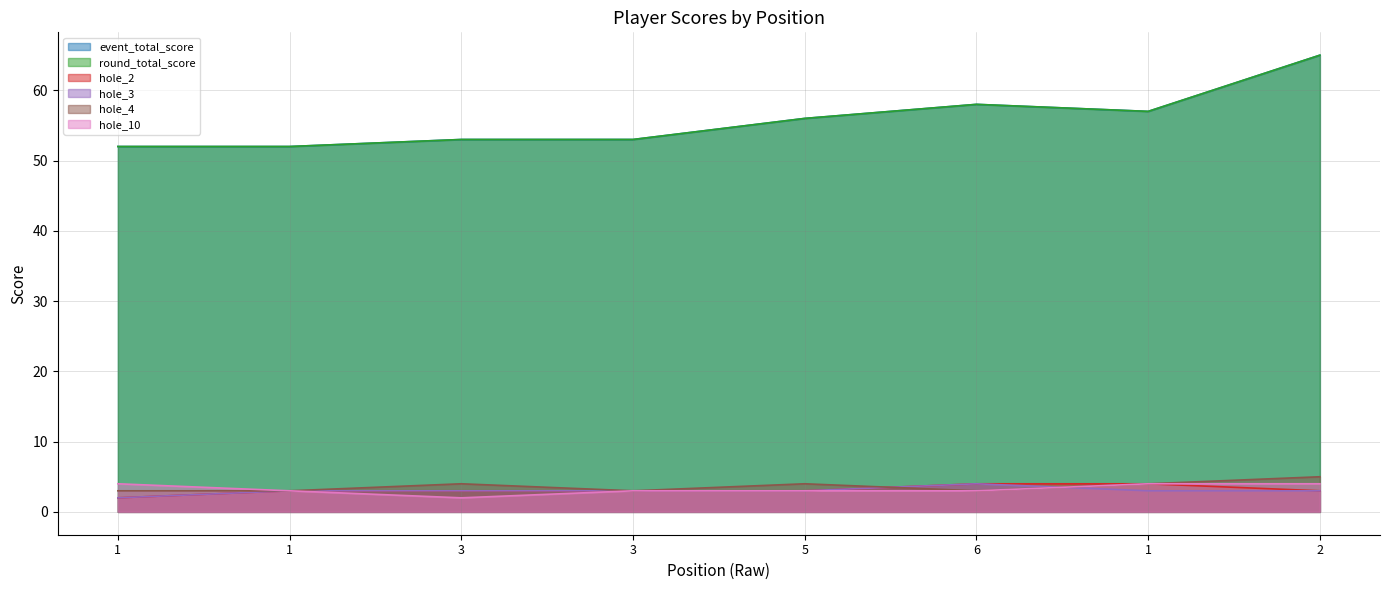

At which label does hole_2 first exceed 3?

6